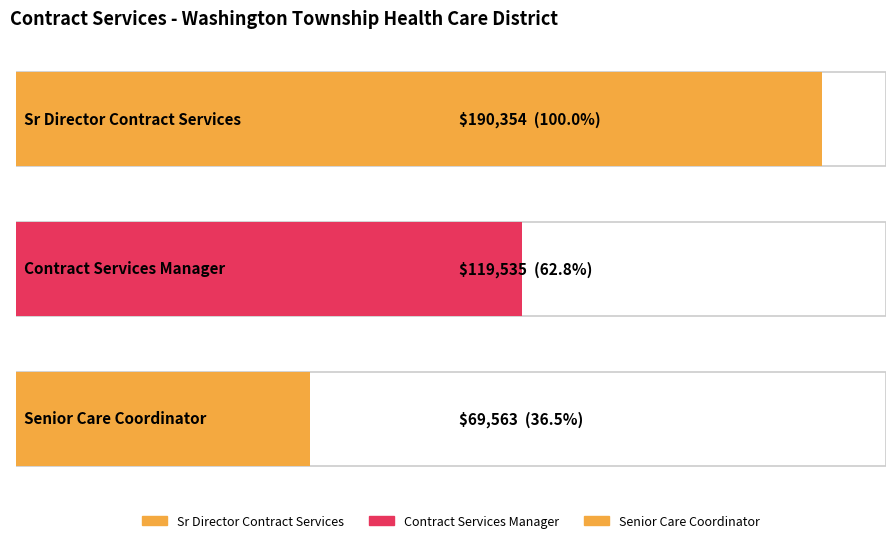

What is the sum of the values at Sr Director Contract Services and Contract Services Manager?

309889